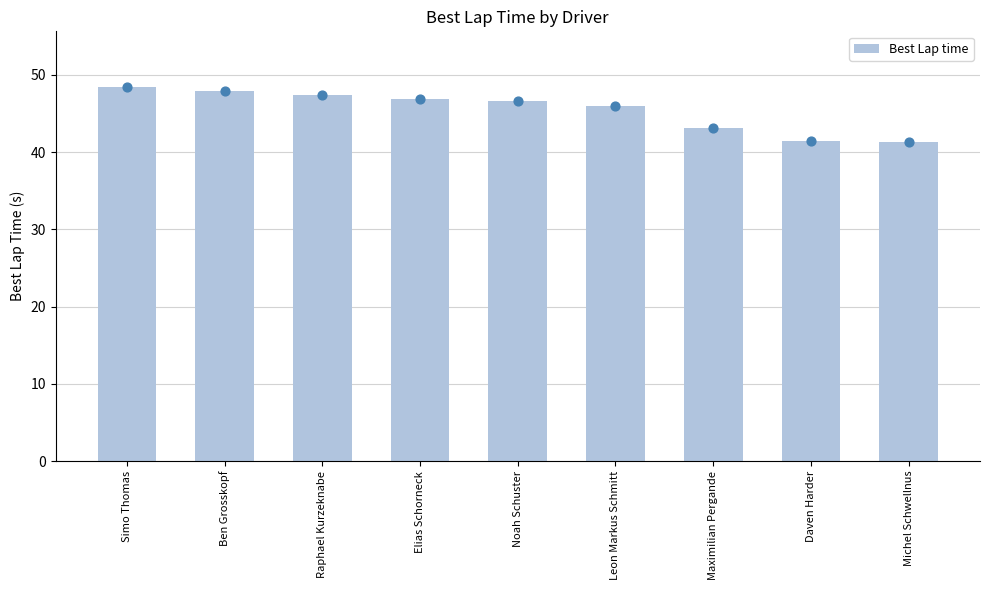

Approximately how many times larger is the value at Simo Thomas compared to Leon Markus Schmitt?

1.1